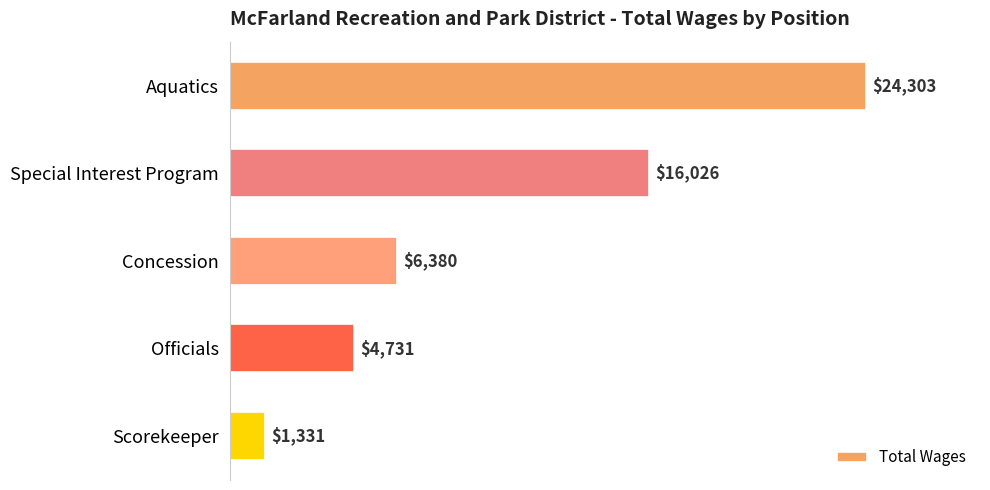

What is the approximate value at Special Interest Program, to the nearest 10?

16030